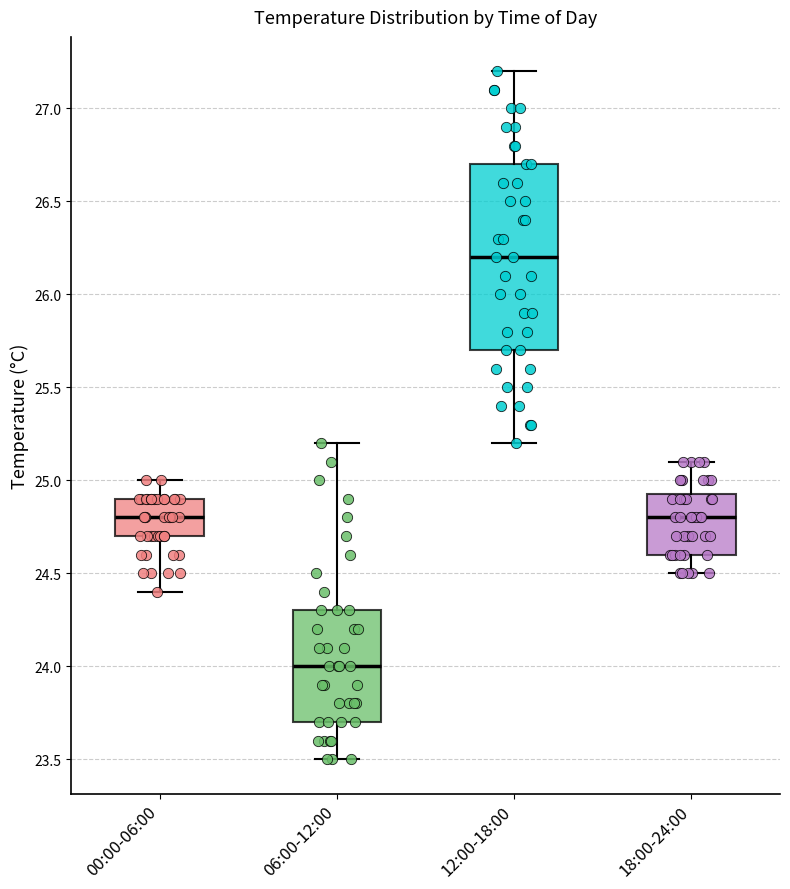

Where is the lower edge of the box for 18:00-24:00 on the y-axis? The values are not printed on the chart, so give them approximately, as read against the axis.

24.60